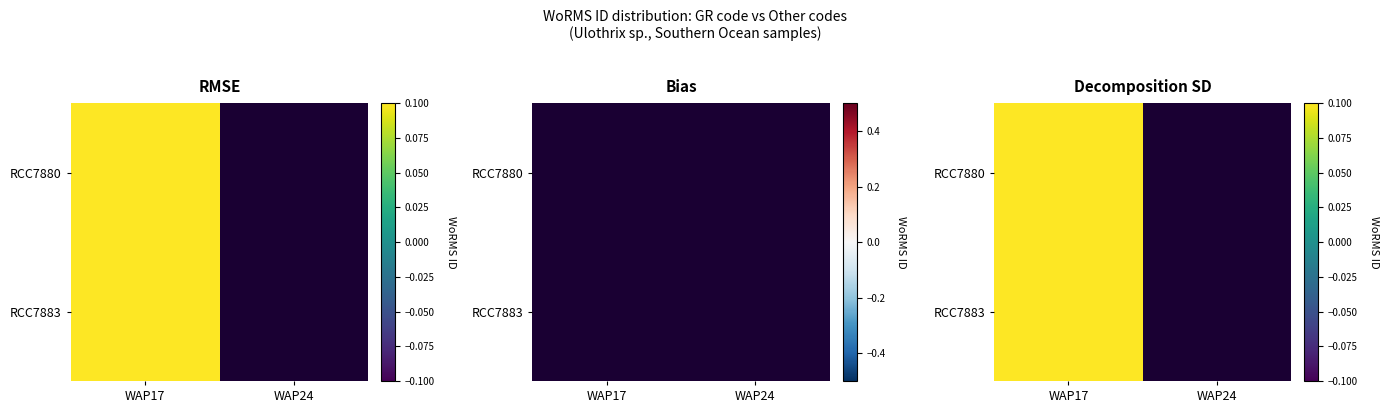

Which label corresponds to the smallest value in the chart?

WAP17